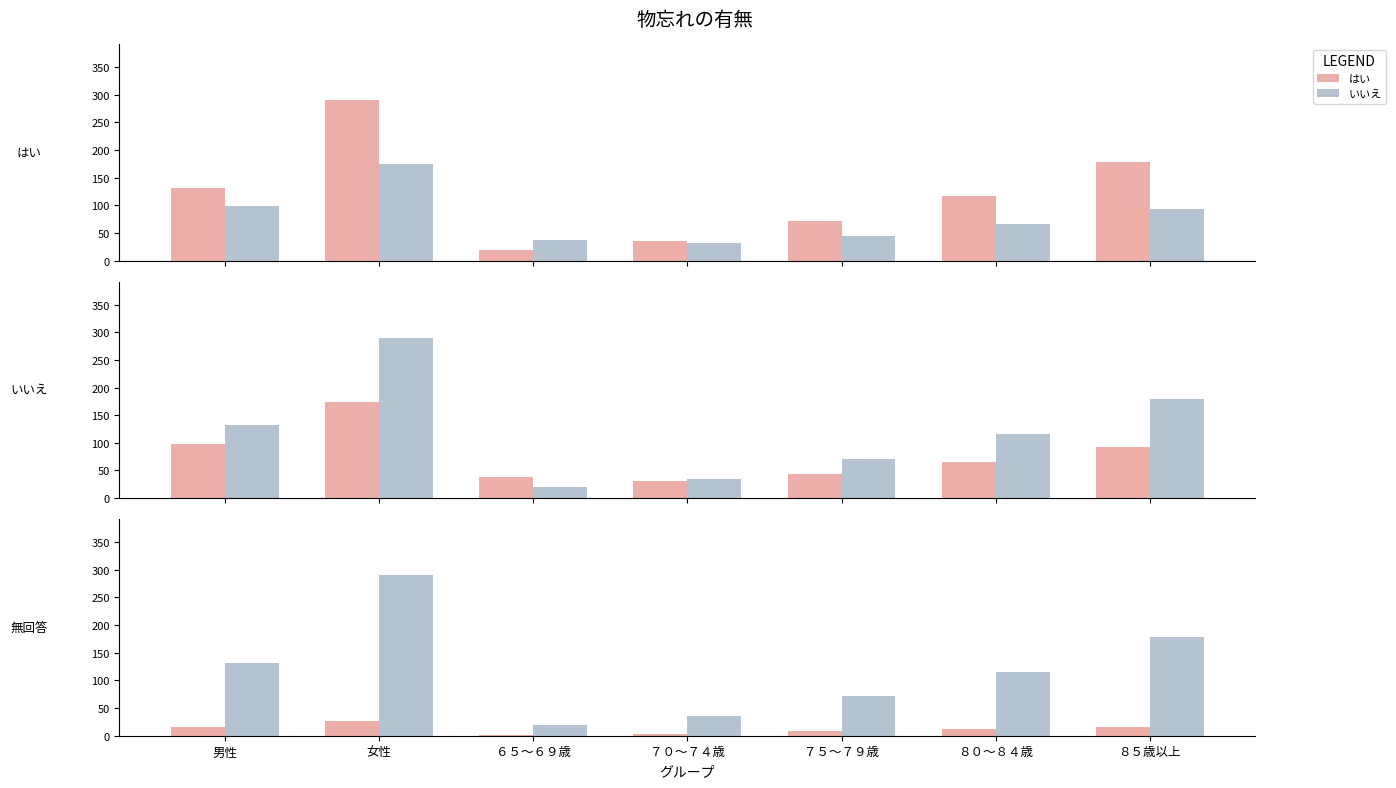

Where is 無回答 nearest to the value 14?

男性